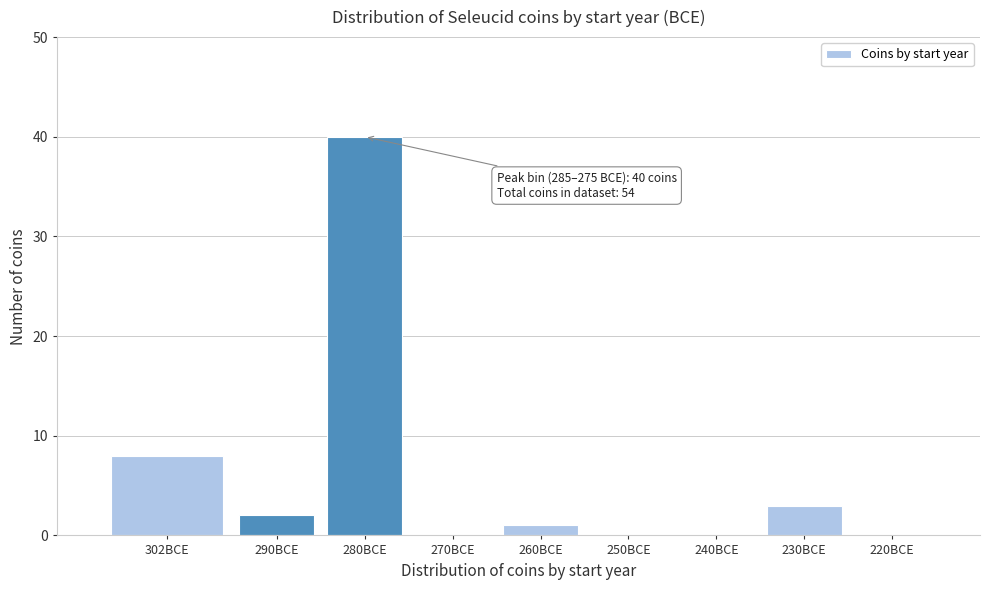

What value does the data have at 280BCE, to the nearest 10?

40